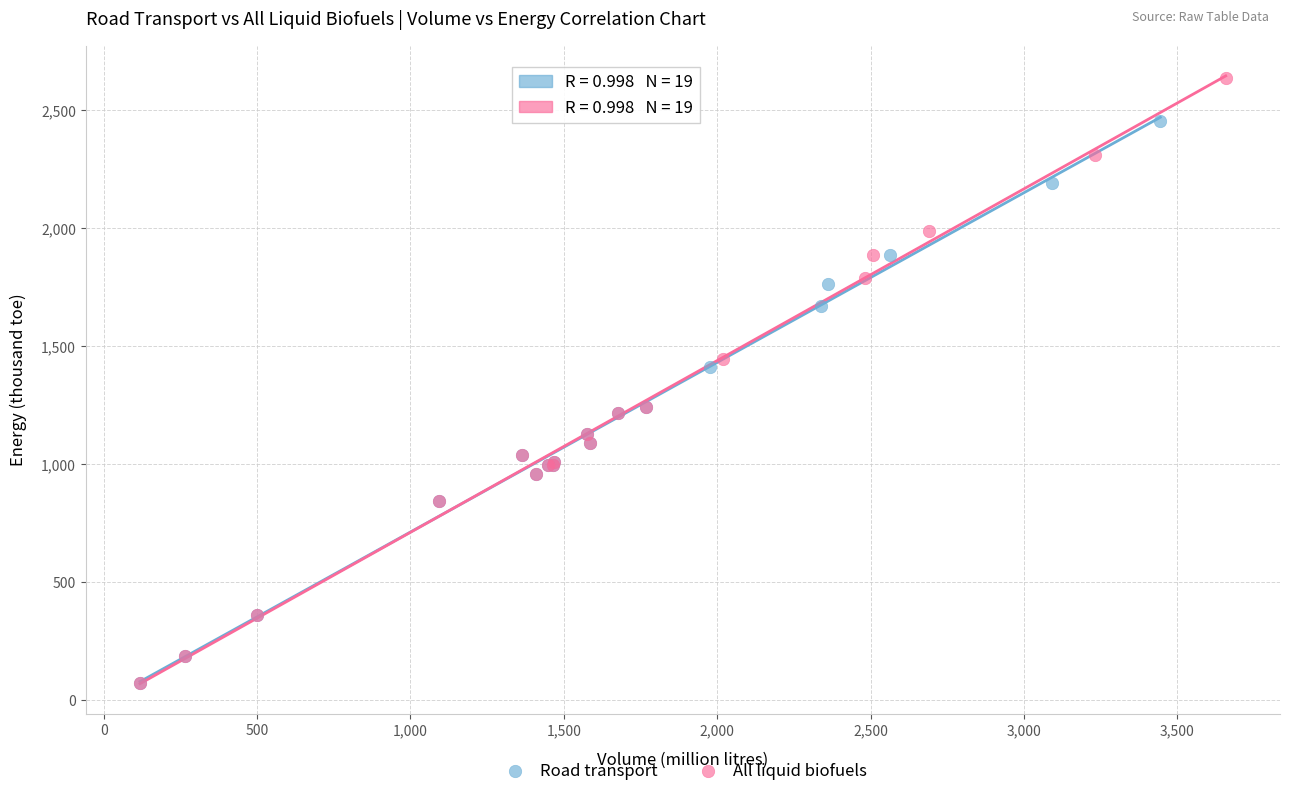

Which series reaches the maximum Y coordinate?

All liquid biofuels